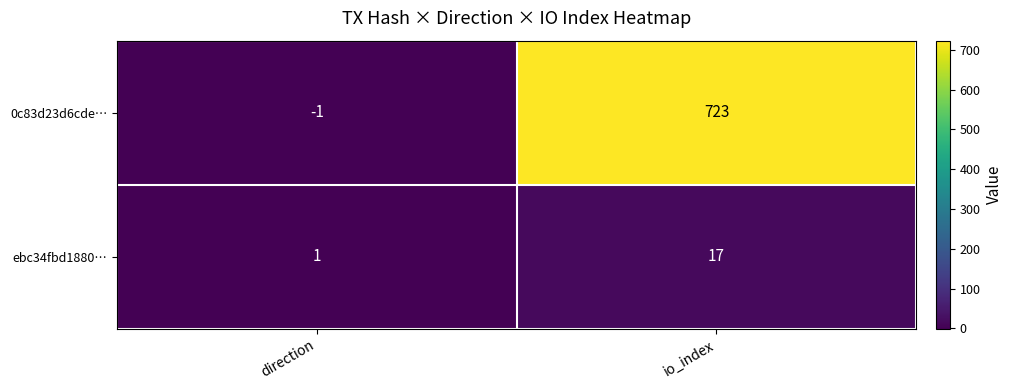

How many series are shown in this chart?

2